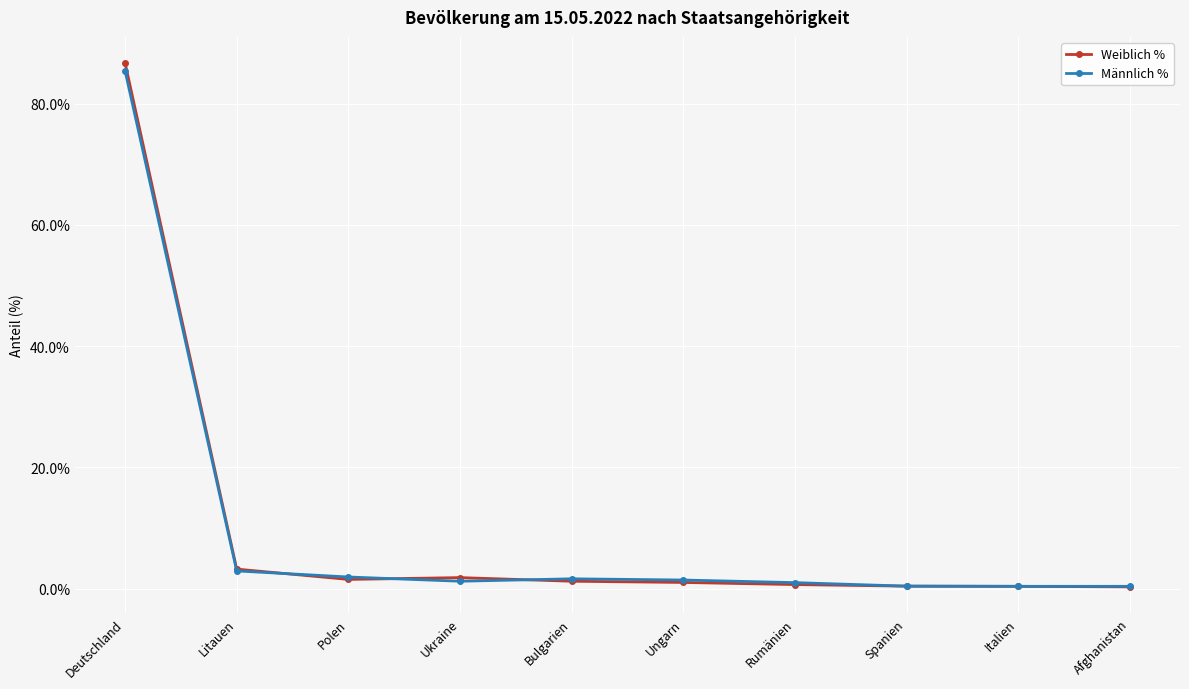

True or false: Weiblich % has a value of 0.7 at Rumänien.

True